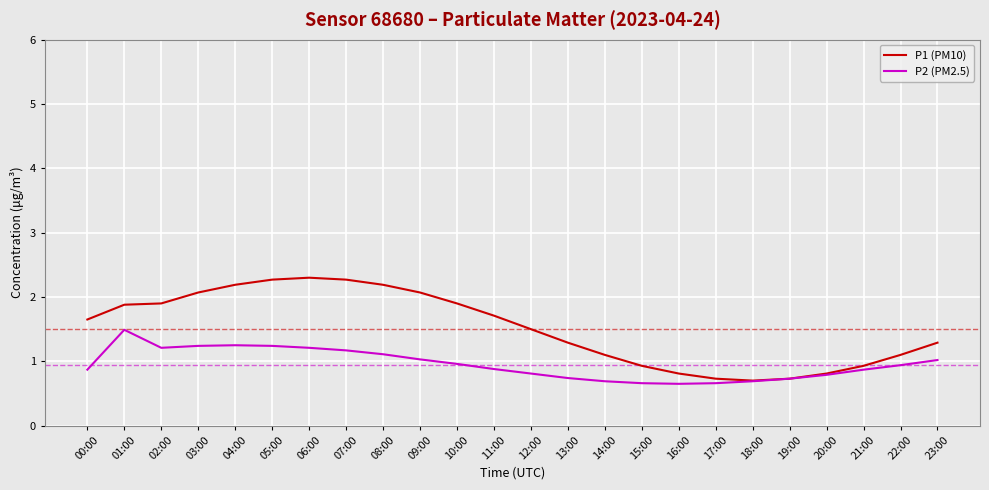

True or false: P1 (PM10) has a value of 1.1 at 18:00.

False